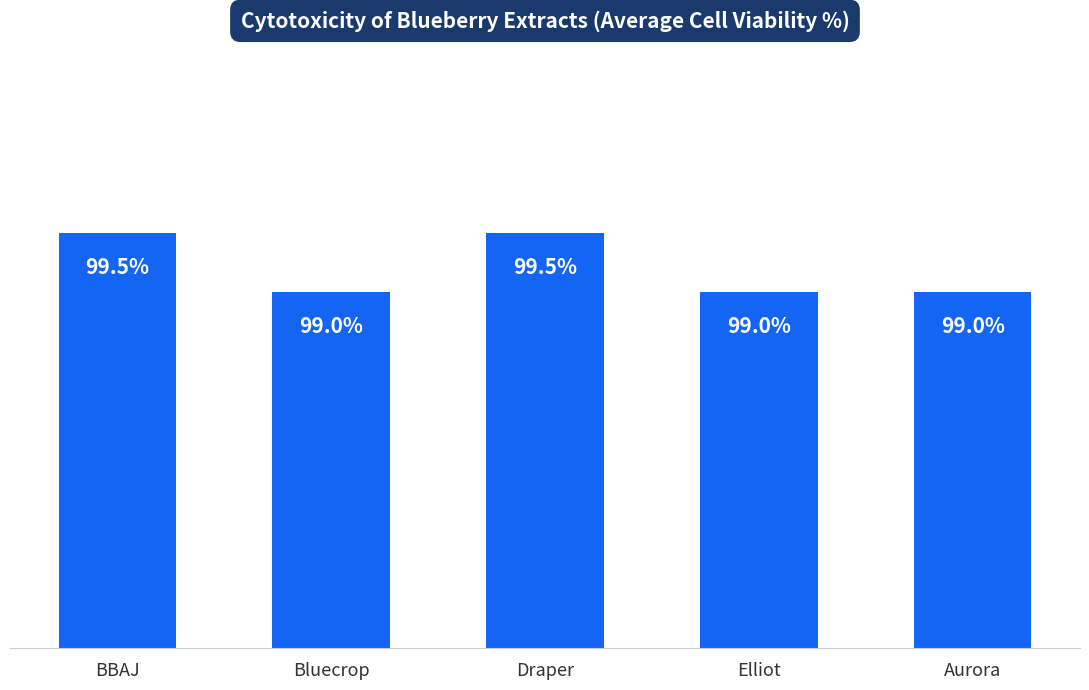

What is the label of the 4th bar from the left?

Elliot